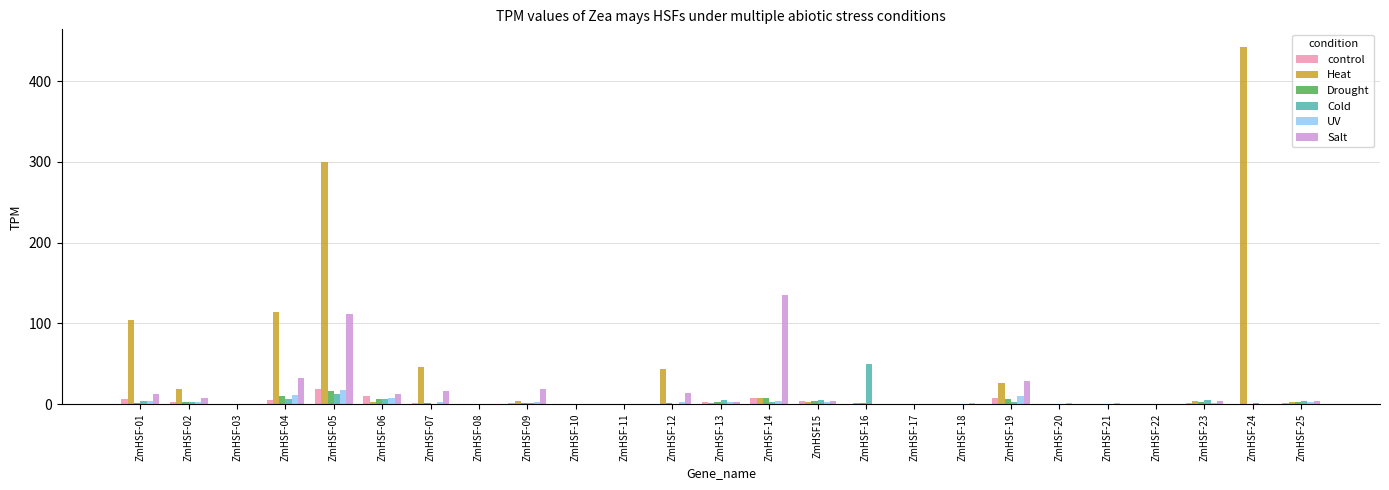

Is it true that control equals 0.0 at ZmHSF-22?

True